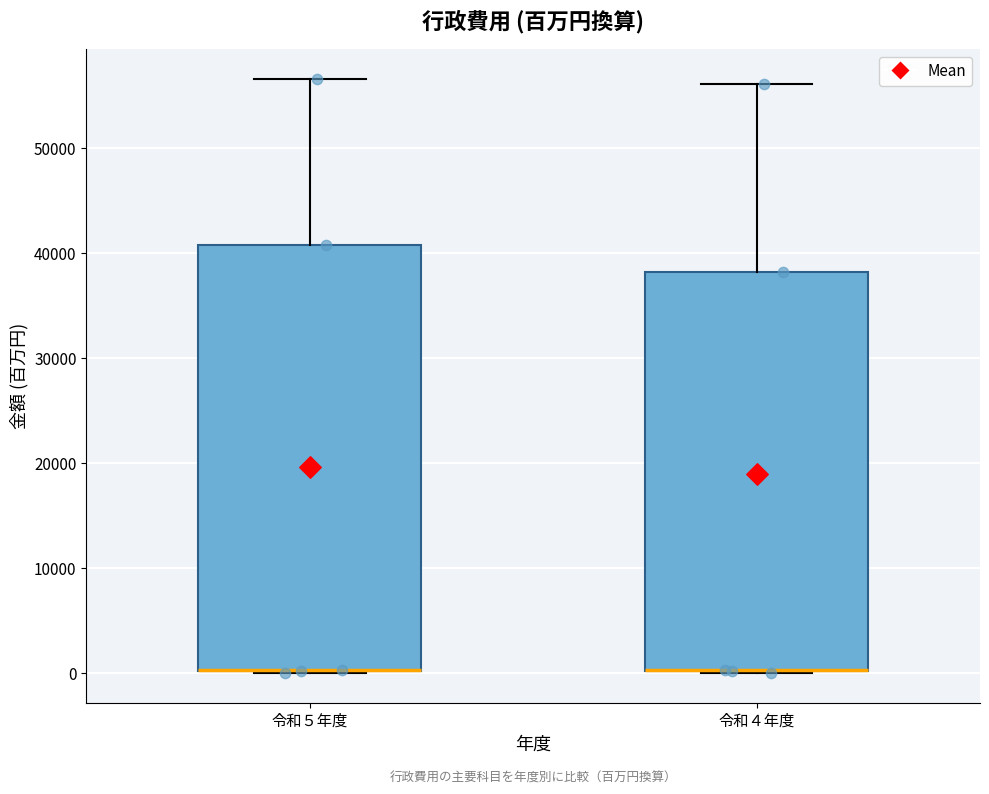

Reading left to right, transcribe this box plot: for each box, give where its median line is, the range the box spans, and where its two whiskers end, as read against the y-axis. The values are not printed on the chart, so give them approximately, as read against the axis.

令和５年度: median 0 (drawn on the box's lower edge), box 0 to 41000, whiskers 0 to 57000
令和４年度: median 0 (drawn on the box's lower edge), box 0 to 38000, whiskers 0 to 56000